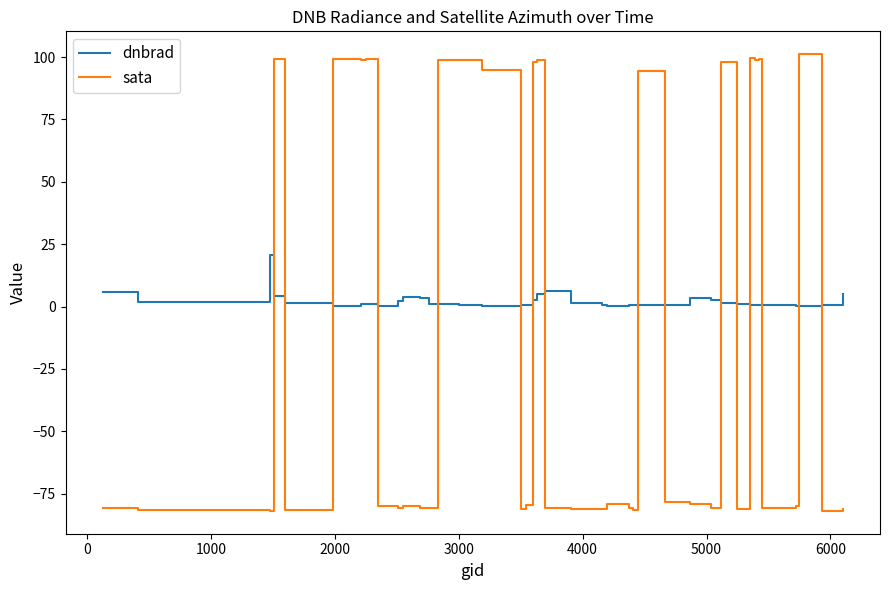

What are all the series names shown in the legend?

dnbrad, sata